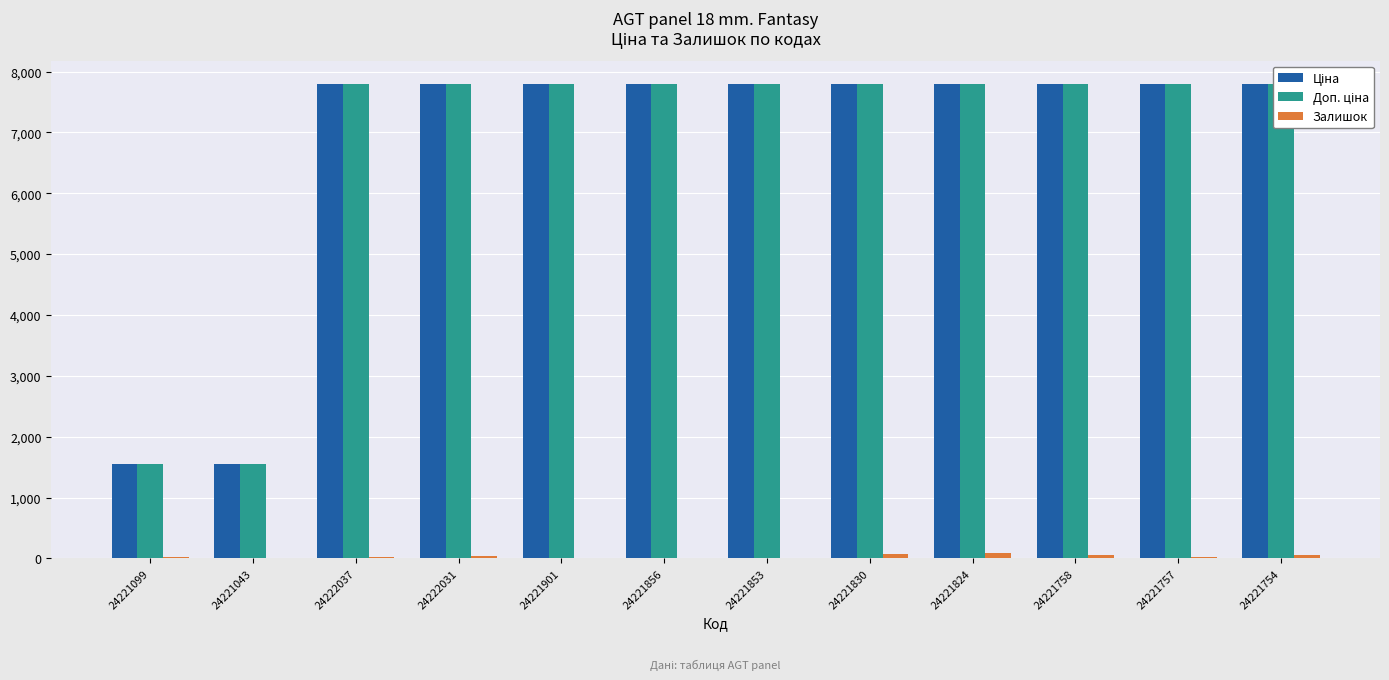

The value of Залишок at 24221757 is 19.0. True or false?

True